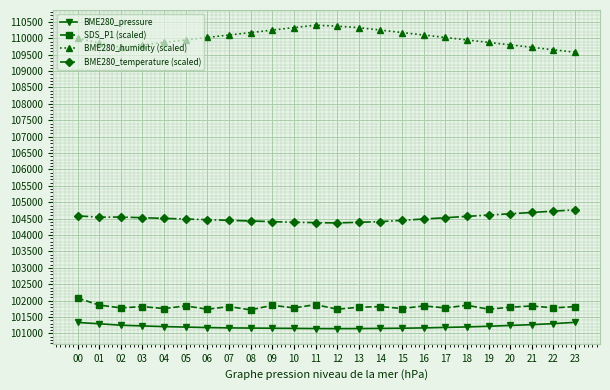

At which label does BME280_pressure first exceed 101195?

00